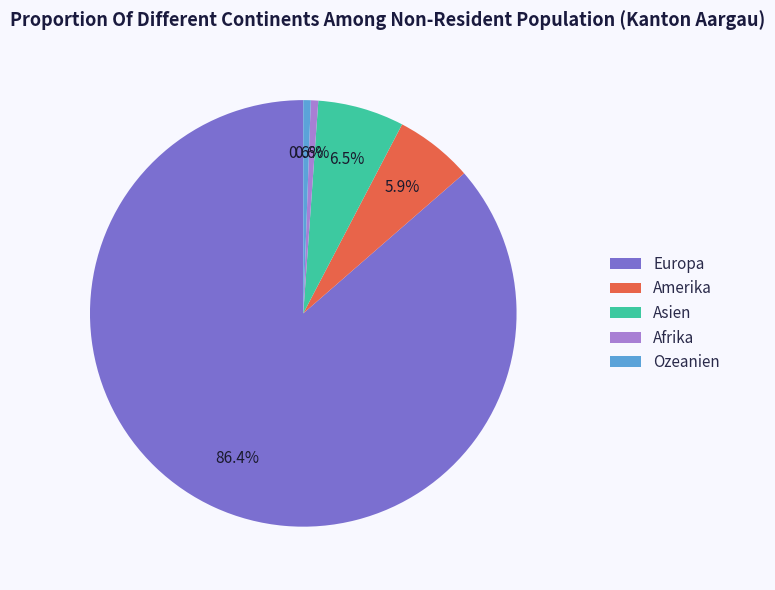

How many segments does this pie chart have?

5